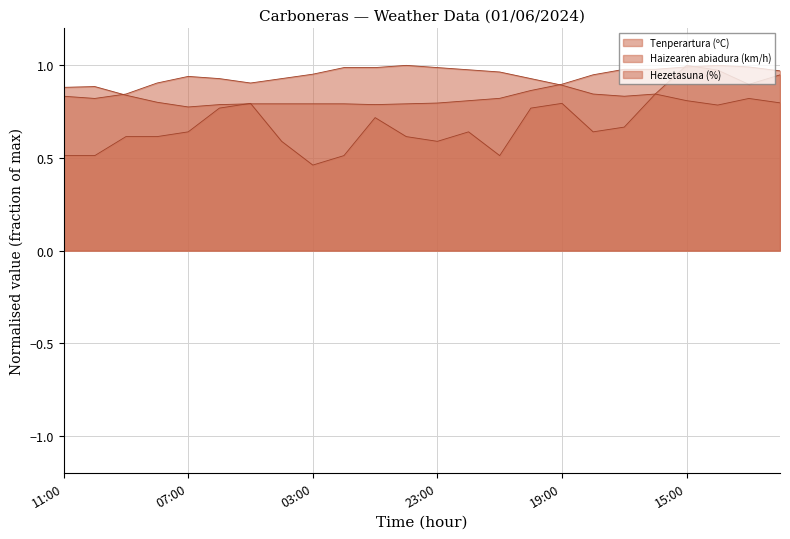

True or false: Tenperartura (ºC) has more than 1 interior local peaks.

True